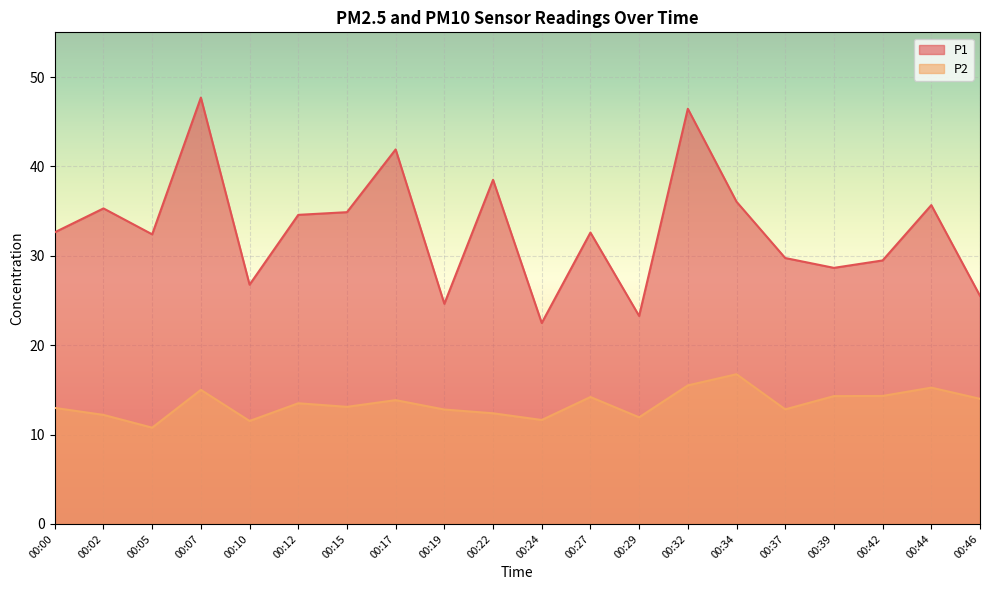

Where does the P2 series first go above 13?

00:07